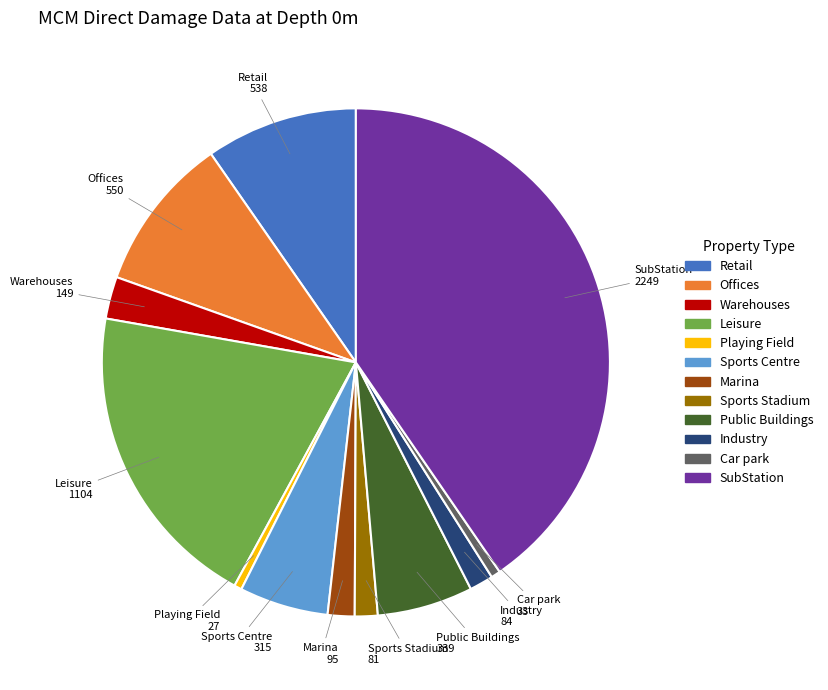

Do Retail and Playing Field together represent more than half of the pie?

No